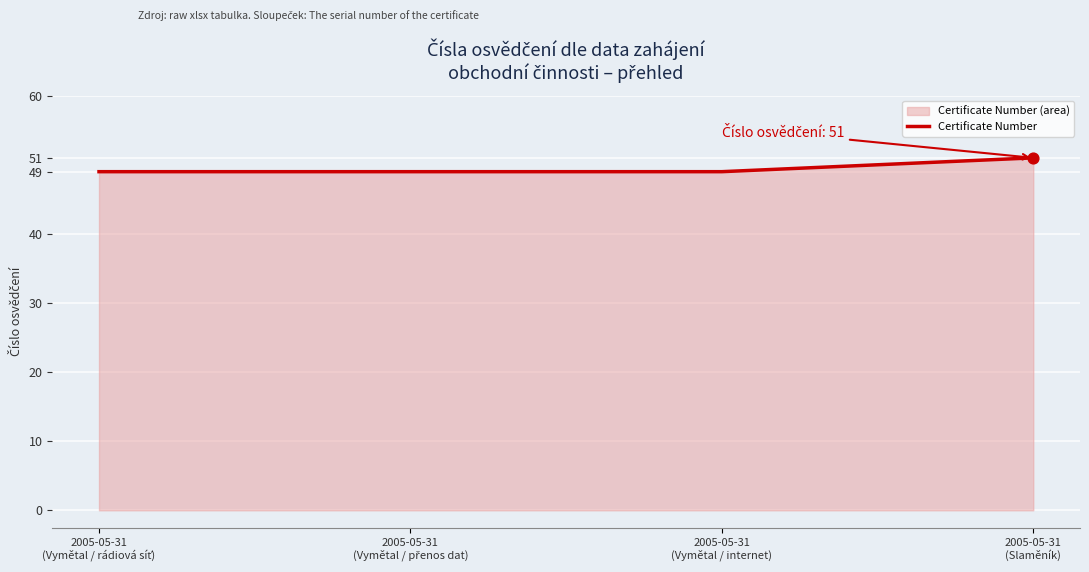

Between 2005-05-31
(Vymětal / přenos dat) and 2005-05-31
(Vymětal / rádiová síť), which is larger?

2005-05-31
(Vymětal / přenos dat)